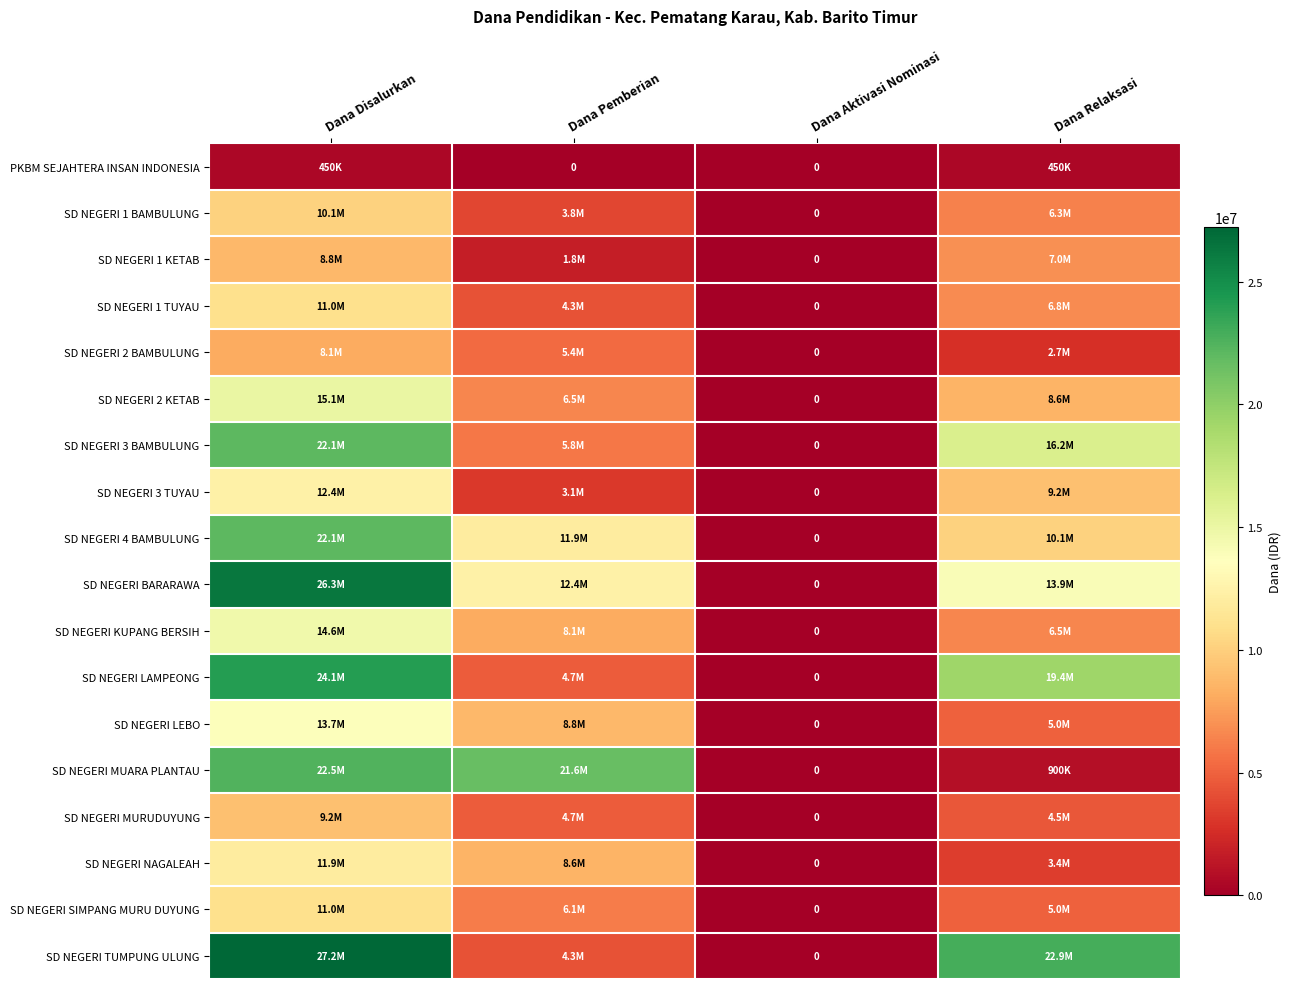

What is the highest value of the SD NEGERI 1 KETAB series?

8775000